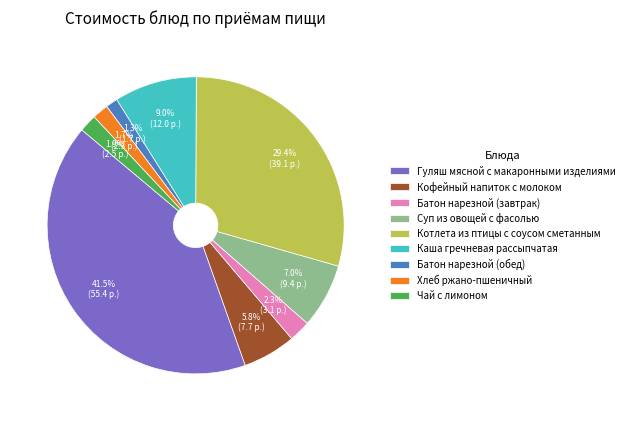

True or false: Батон нарезной (обед) accounts for 10% of the total.

False